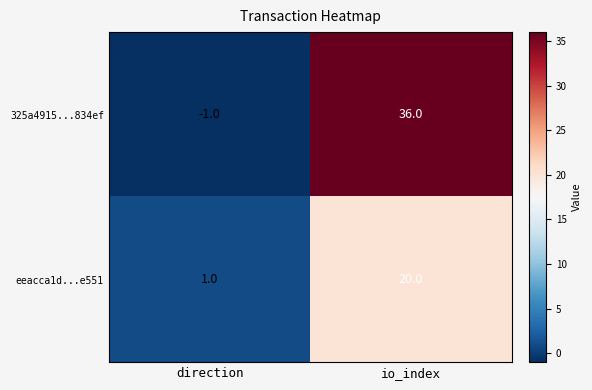

The 325a4915...834ef series shows 0 at direction. True or false?

False